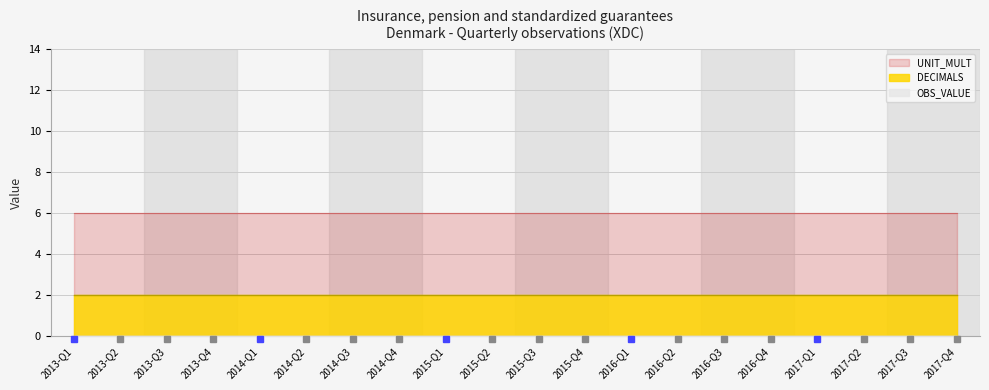

What is the maximum value shown in the chart?

6